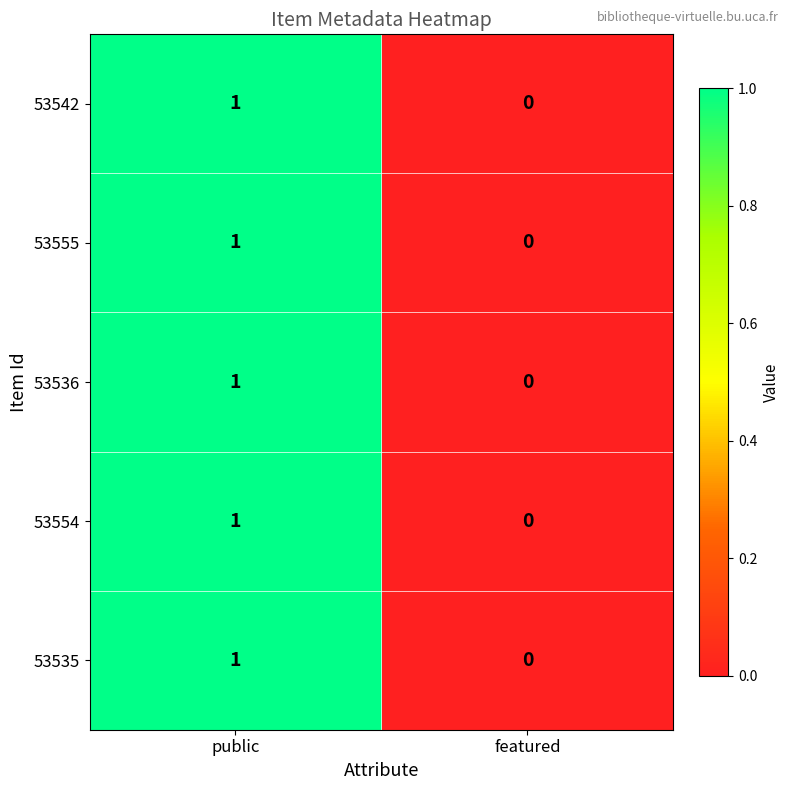

Reading left to right, what are all the values shown in this chart?

53542: public=1	featured=0
53555: public=1	featured=0
53536: public=1	featured=0
53554: public=1	featured=0
53535: public=1	featured=0